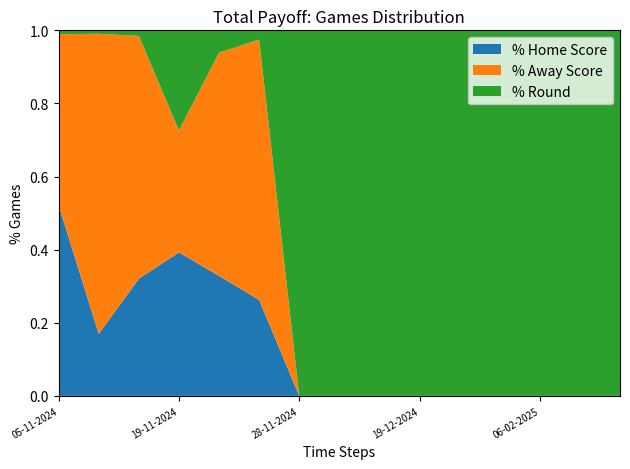

Reading left to right, transcribe all the data shown in this chart.

Home Score: 05-11-2024=49	07-11-2024=18	14-11-2024=42	19-11-2024=53	21-11-2024=43	24-11-2024=31	28-11-2024=0	05-12-2024=0	12-12-2024=0	19-12-2024=0	22-12-2024=0	23-01-2025=0	06-02-2025=0	27-02-2025=0	20-03-2025=0
Away Score: 05-11-2024=44	07-11-2024=87	14-11-2024=87	19-11-2024=45	21-11-2024=80	24-11-2024=84	28-11-2024=0	05-12-2024=0	12-12-2024=0	19-12-2024=0	22-12-2024=0	23-01-2025=0	06-02-2025=0	27-02-2025=0	20-03-2025=0
Round: 05-11-2024=1	07-11-2024=1	14-11-2024=2	19-11-2024=37	21-11-2024=8	24-11-2024=3	28-11-2024=3	05-12-2024=4	12-12-2024=5	19-12-2024=6	22-12-2024=9	23-01-2025=7	06-02-2025=8	27-02-2025=11	20-03-2025=13